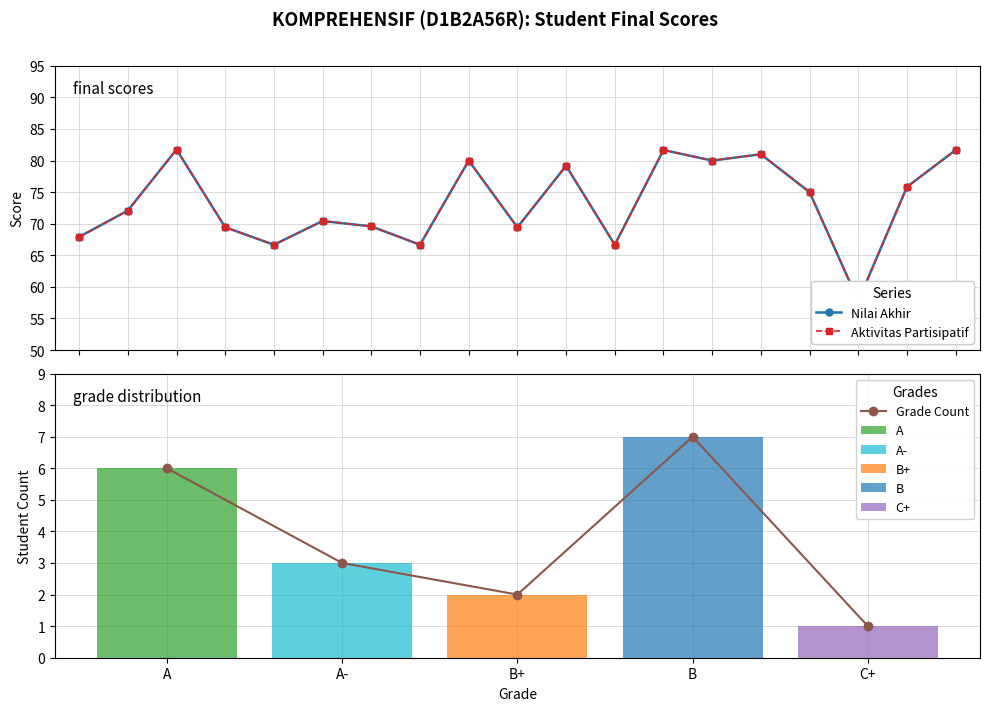

What is the difference between the Aktivitas Partisipatif values at WAHDAH AZIZAH and YUDI RIZWAN SAPRIADI?

8.9